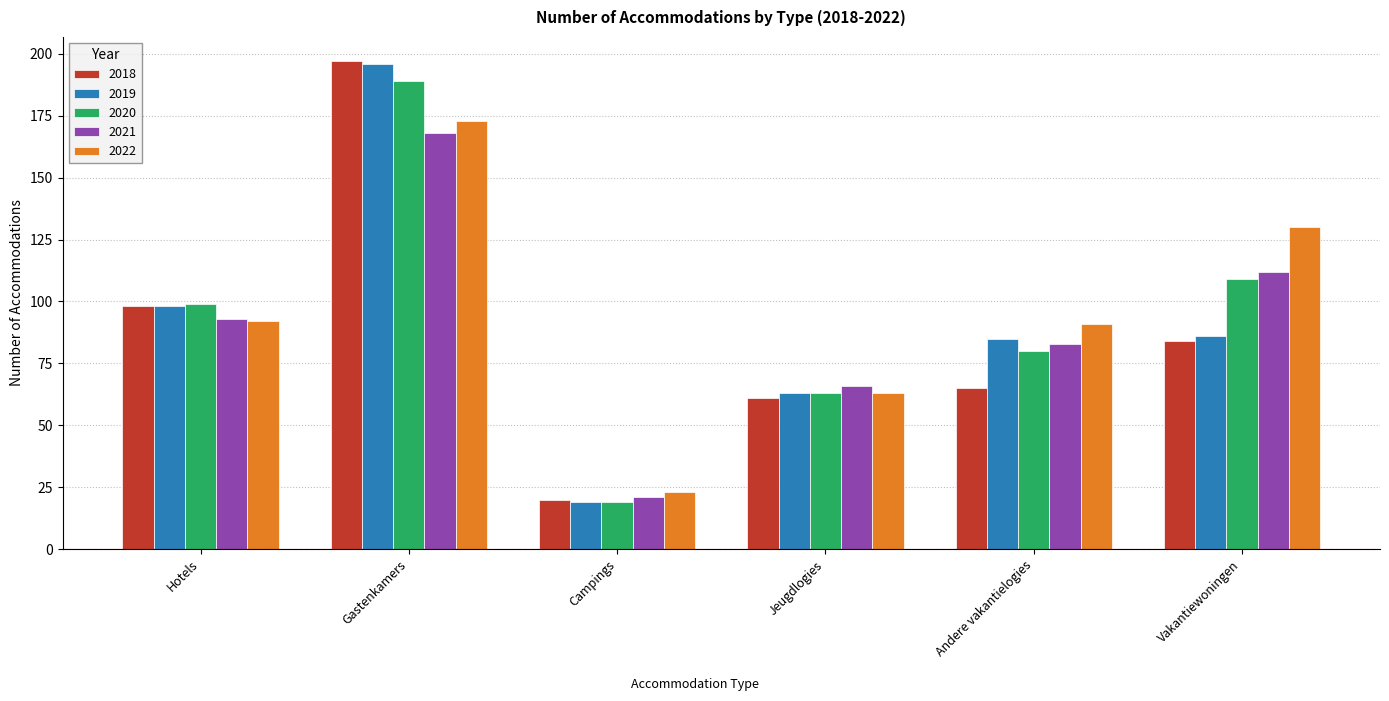

Reading left to right, list all the values displayed in this chart.

2018: 98	197	20	61	65	84
2019: 98	196	19	63	85	86
2020: 99	189	19	63	80	109
2021: 93	168	21	66	83	112
2022: 92	173	23	63	91	130